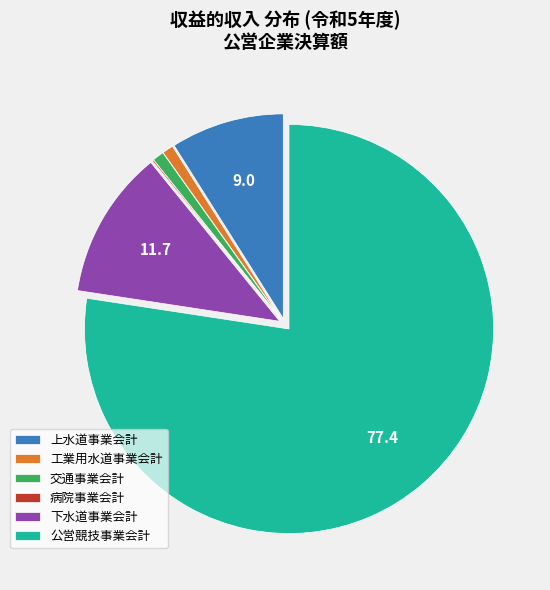

Is there a majority slice in this chart?

Yes